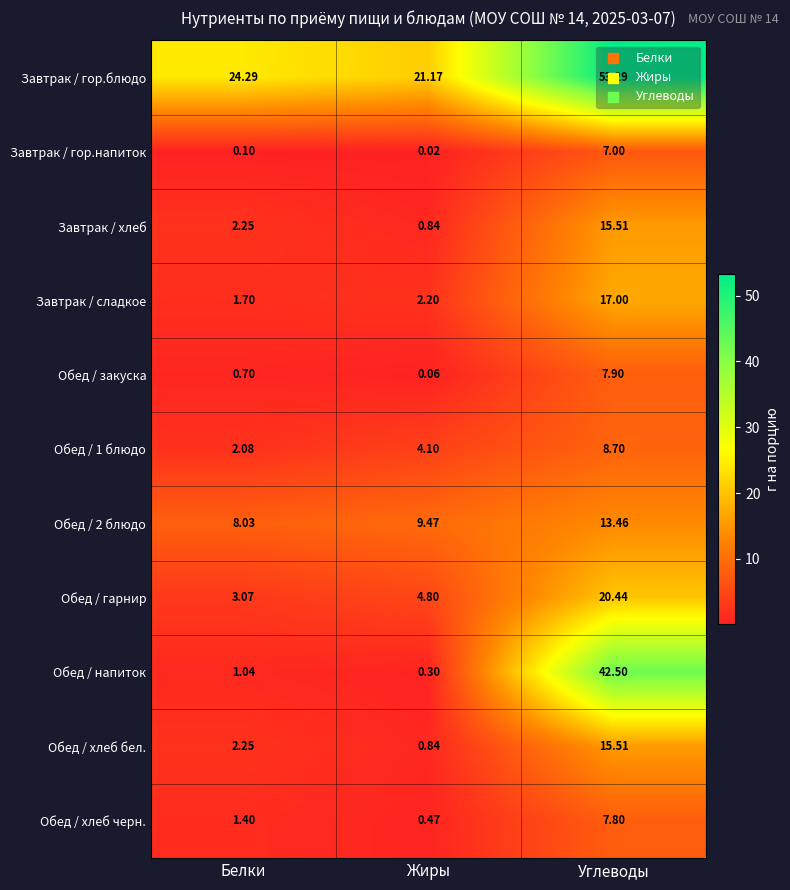

What is the total value across all series at Жиры?

44.3